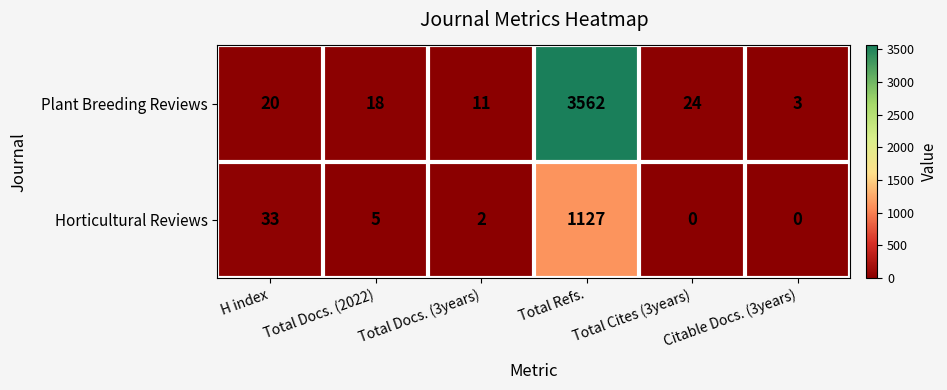

List the labels in order of Plant Breeding Reviews value, smallest first.

Citable Docs. (3years), Total Docs. (3years), Total Docs. (2022), H index, Total Cites (3years), Total Refs.